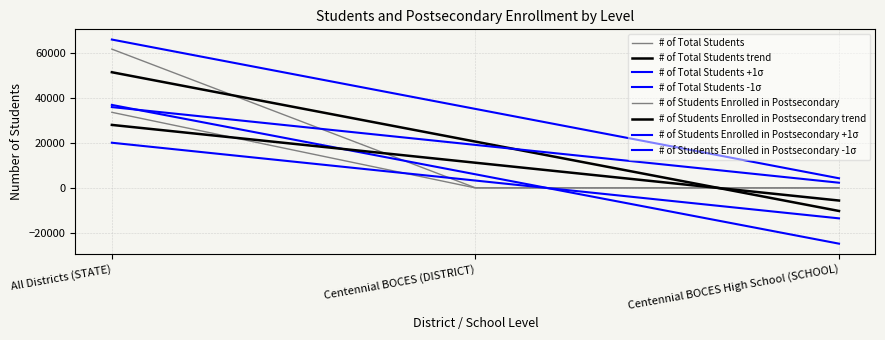

Does the chart have visible grid lines?

Yes